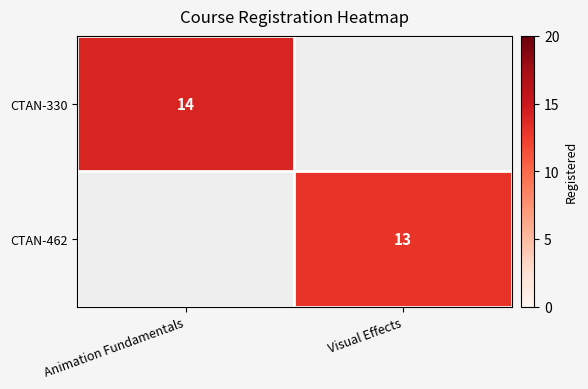

Is the value of CTAN-330 at Animation Fundamentals greater than the value of CTAN-462 at Visual Effects?

Yes